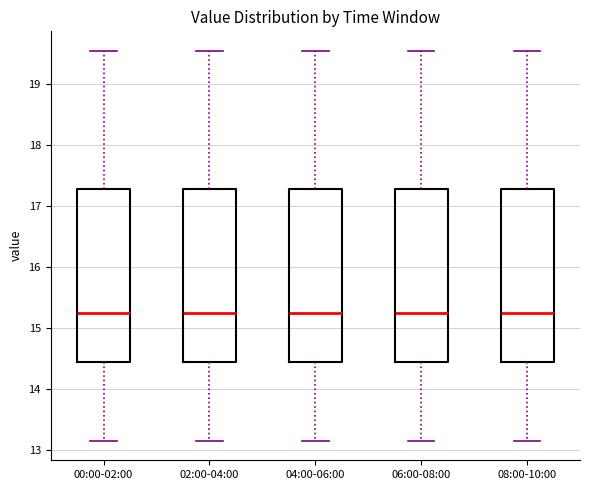

Reading left to right, read every box against the y-axis: the position of its median line, the range the box covers, and the ends of its whiskers. The values are not printed on the chart, so give them approximately, as read against the axis.

00:00-02:00: median 15.3, box 14.5 to 17.3, whiskers 13.2 to 19.6
02:00-04:00: median 15.3, box 14.5 to 17.3, whiskers 13.2 to 19.6
04:00-06:00: median 15.3, box 14.5 to 17.3, whiskers 13.2 to 19.6
06:00-08:00: median 15.3, box 14.5 to 17.3, whiskers 13.2 to 19.6
08:00-10:00: median 15.3, box 14.5 to 17.3, whiskers 13.2 to 19.6